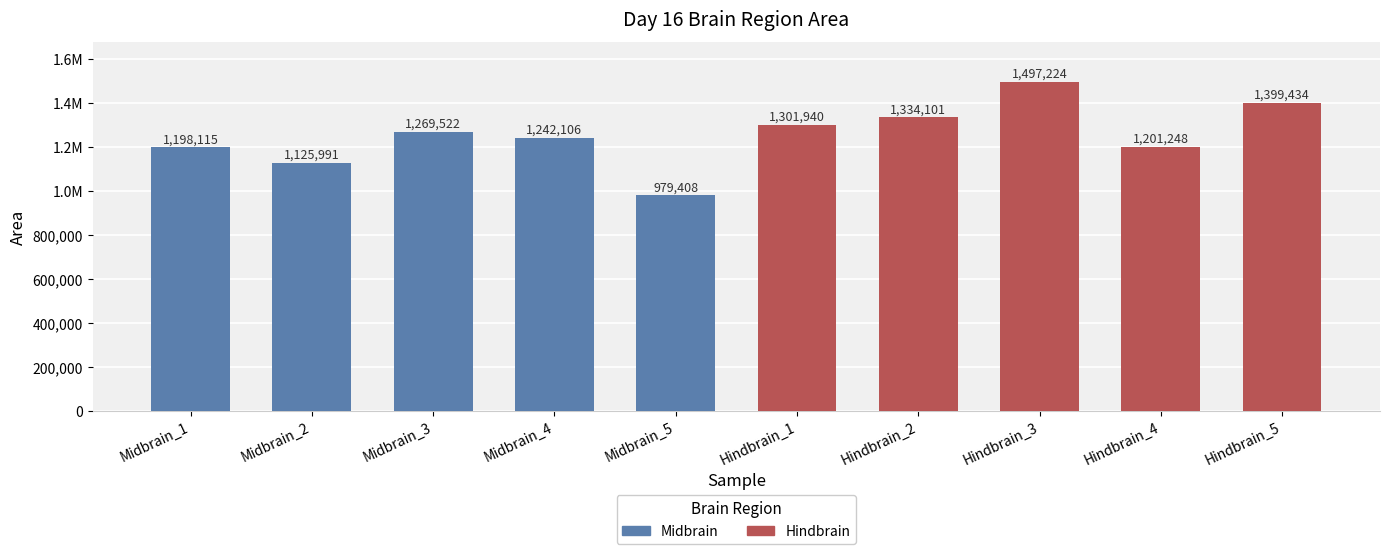

Where is Midbrain nearest to the value 1124465?

Midbrain_2